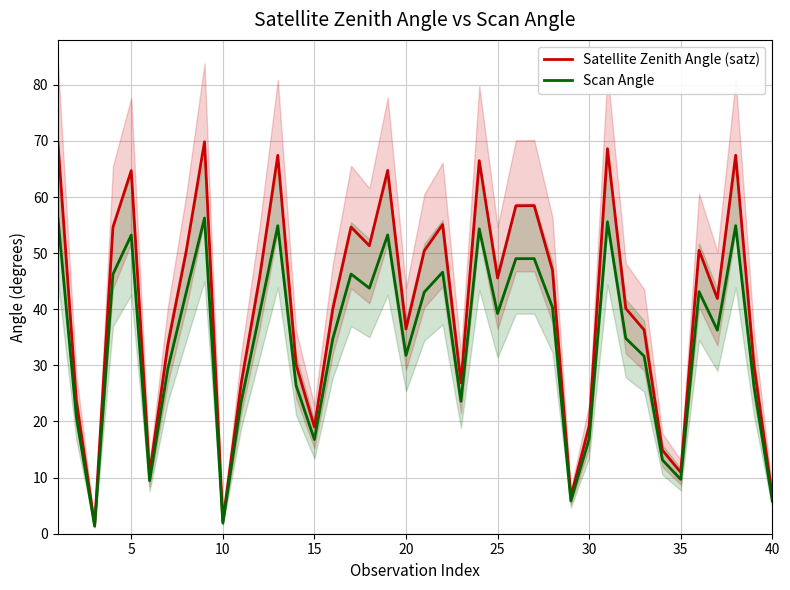

What is the lowest value of the Satellite Zenith Angle (satz) series?

1.5